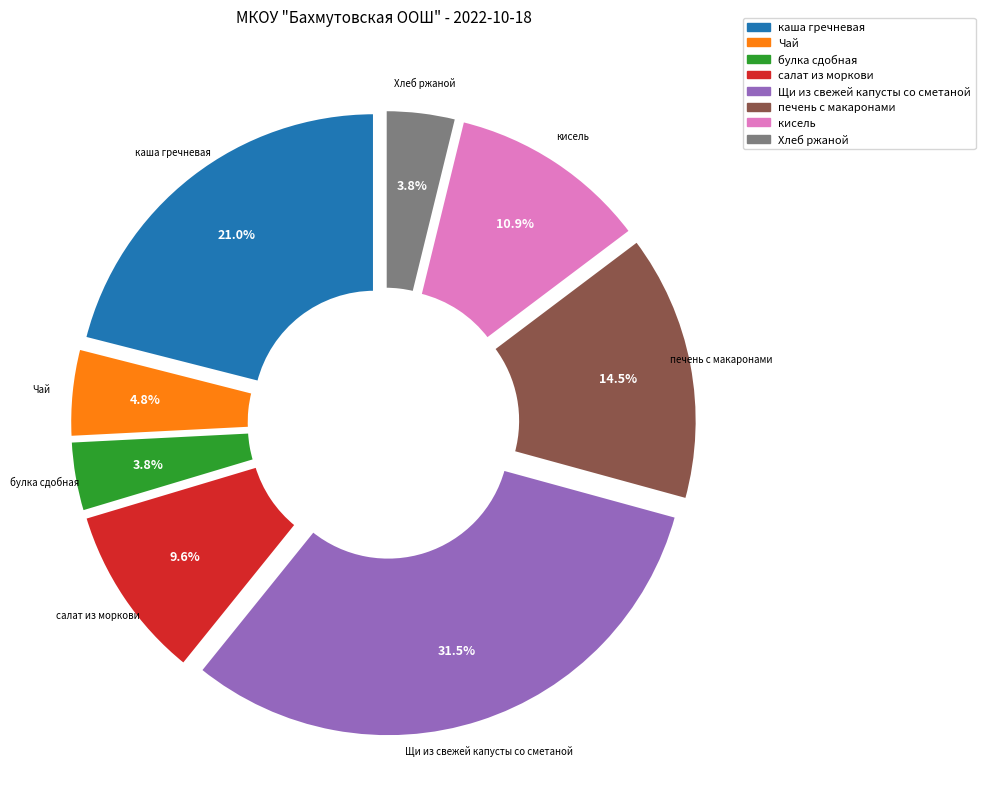

Which has a higher value, каша гречневая or Щи из свежей капусты со сметаной?

Щи из свежей капусты со сметаной